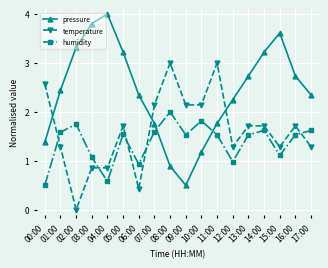

True or false: temperature has more than 1 interior local peaks.

True